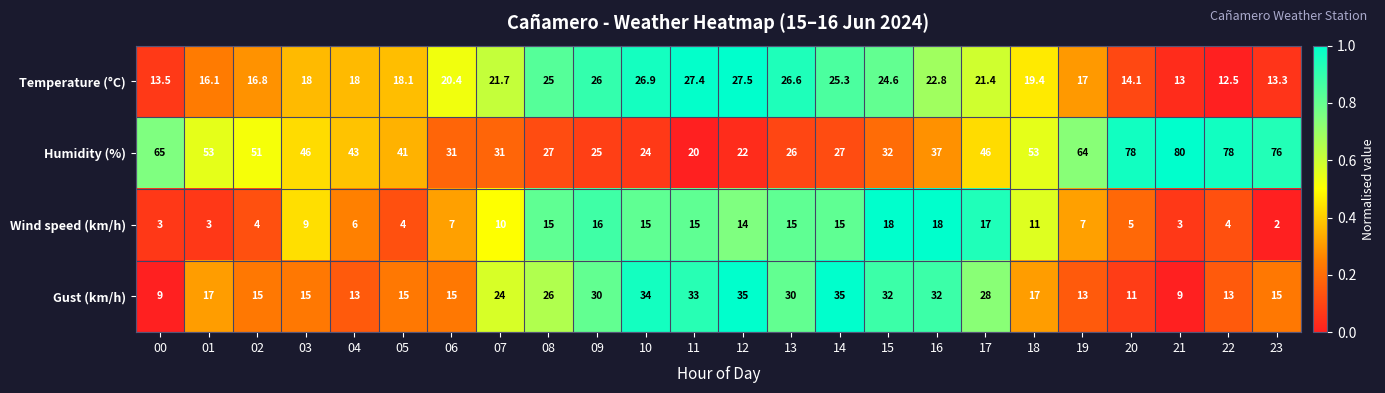

List the series in order of their peak value, highest first.

Humidity (%), Gust (km/h), Temperature (°C), Wind speed (km/h)